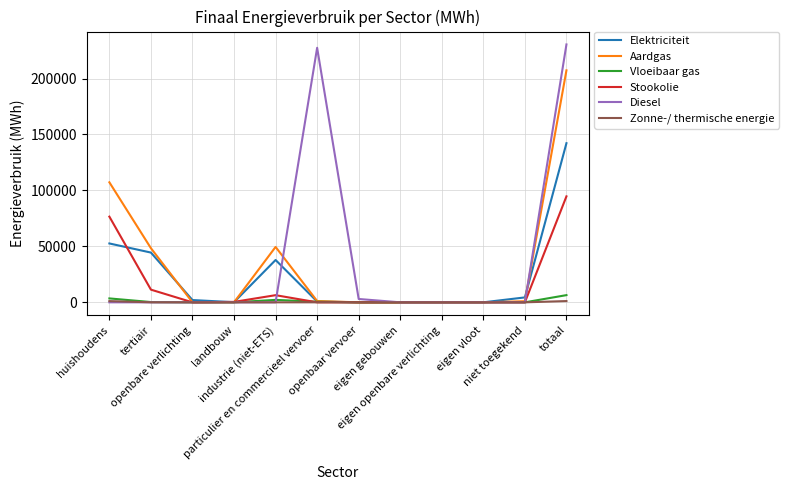

What is the maximum value for Elektriciteit?

142200.9